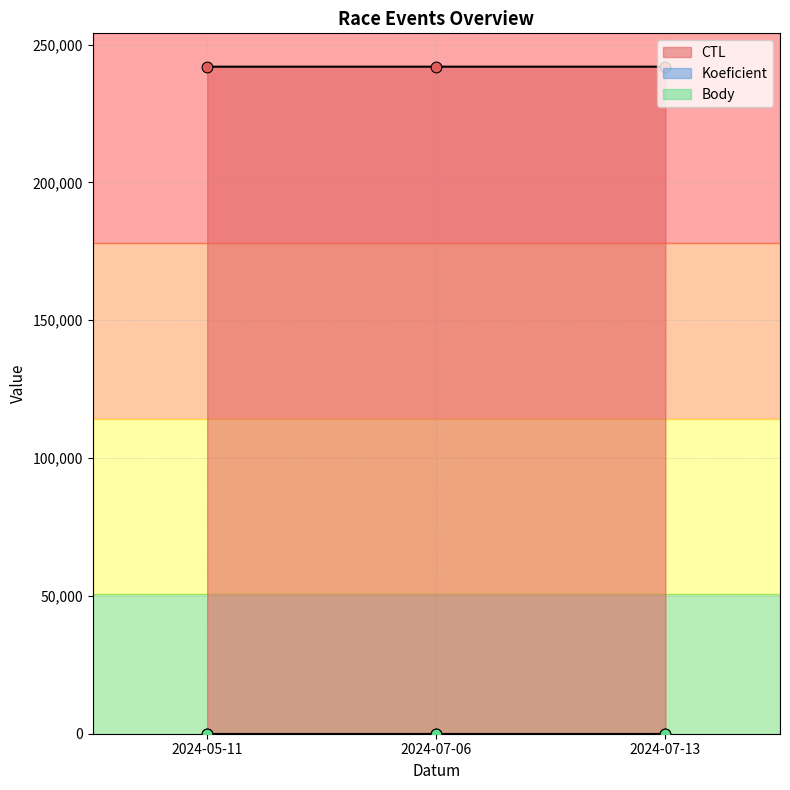

Which series has the widest spread of Y values?

CTL